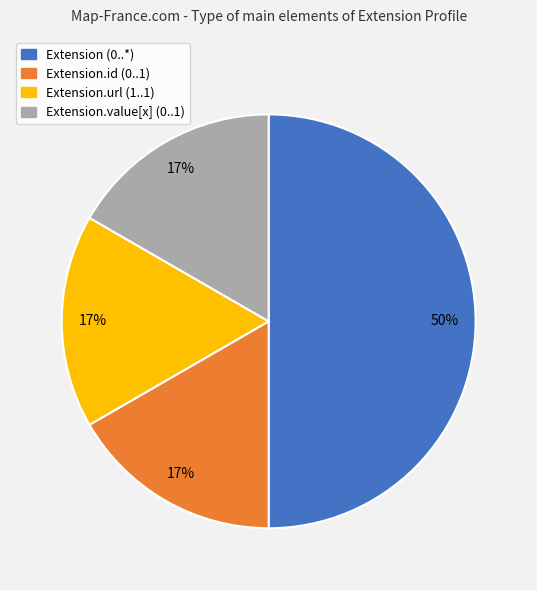

To the nearest percent, what is the difference between the largest and smallest slice percentages?

33%